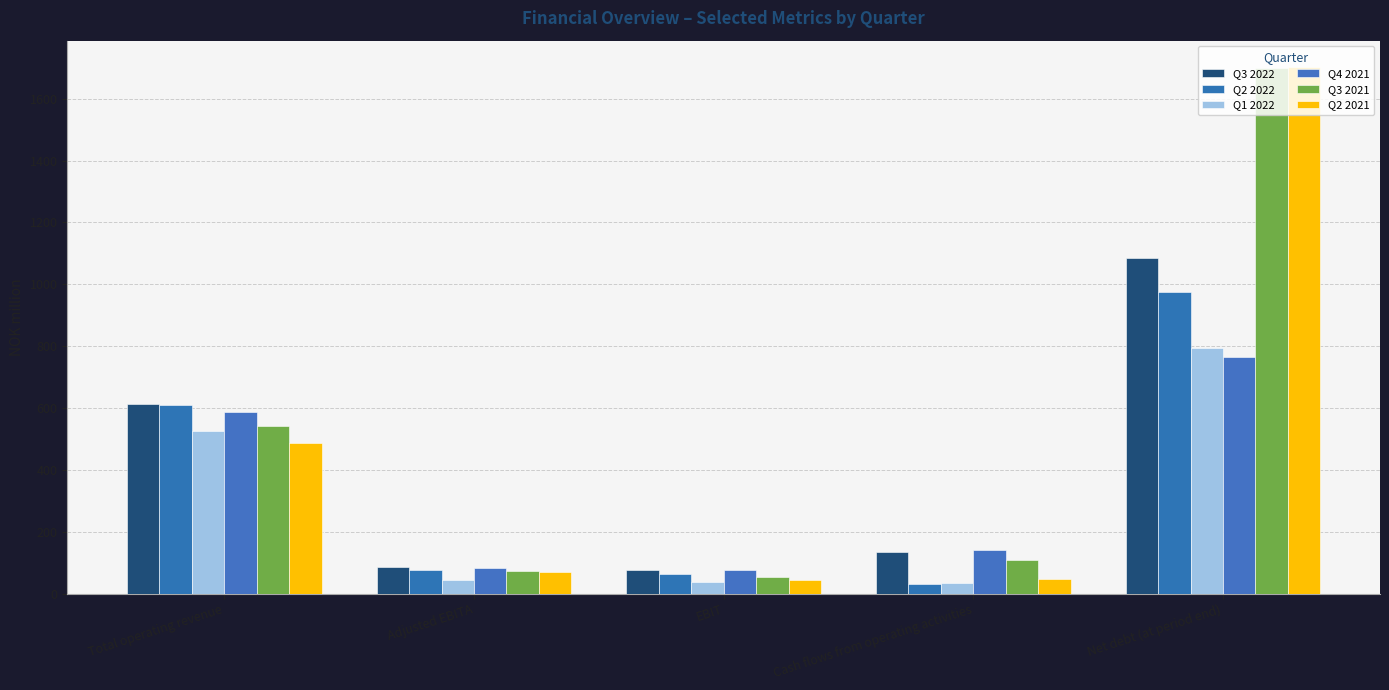

What is the difference between the maximum and minimum values in the Q1 2022 series?

759.1